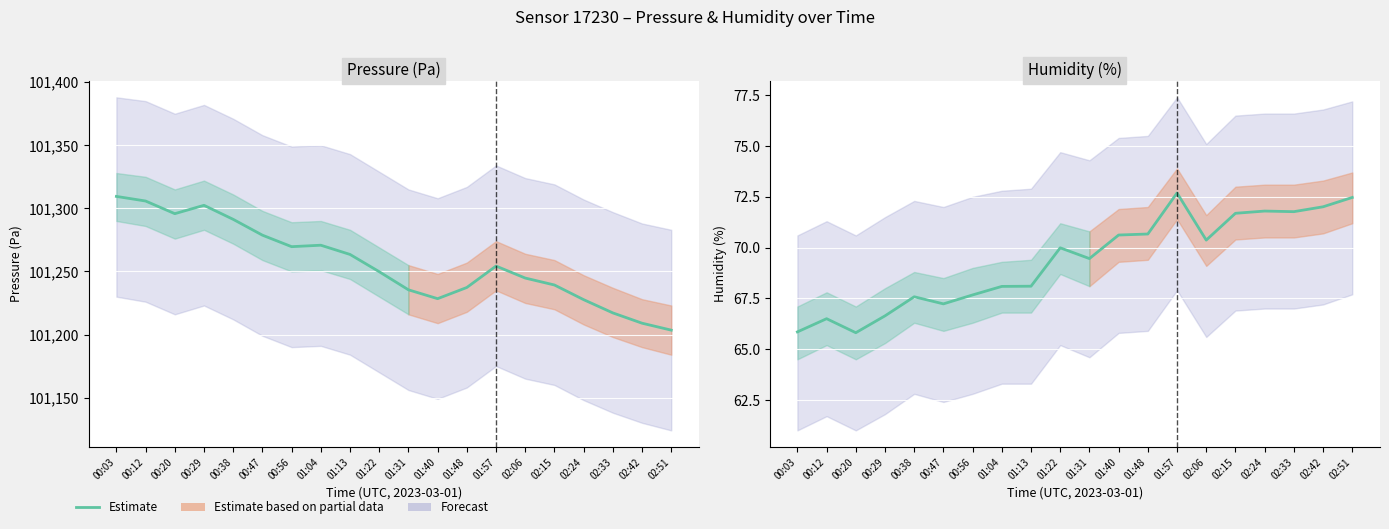

How many categories are shown in the chart?

20